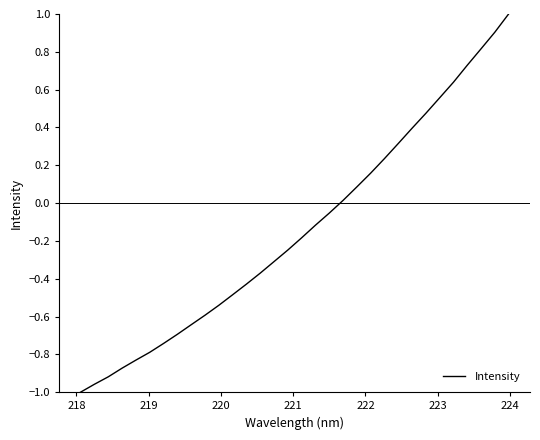

What is the greatest value displayed?

1.0